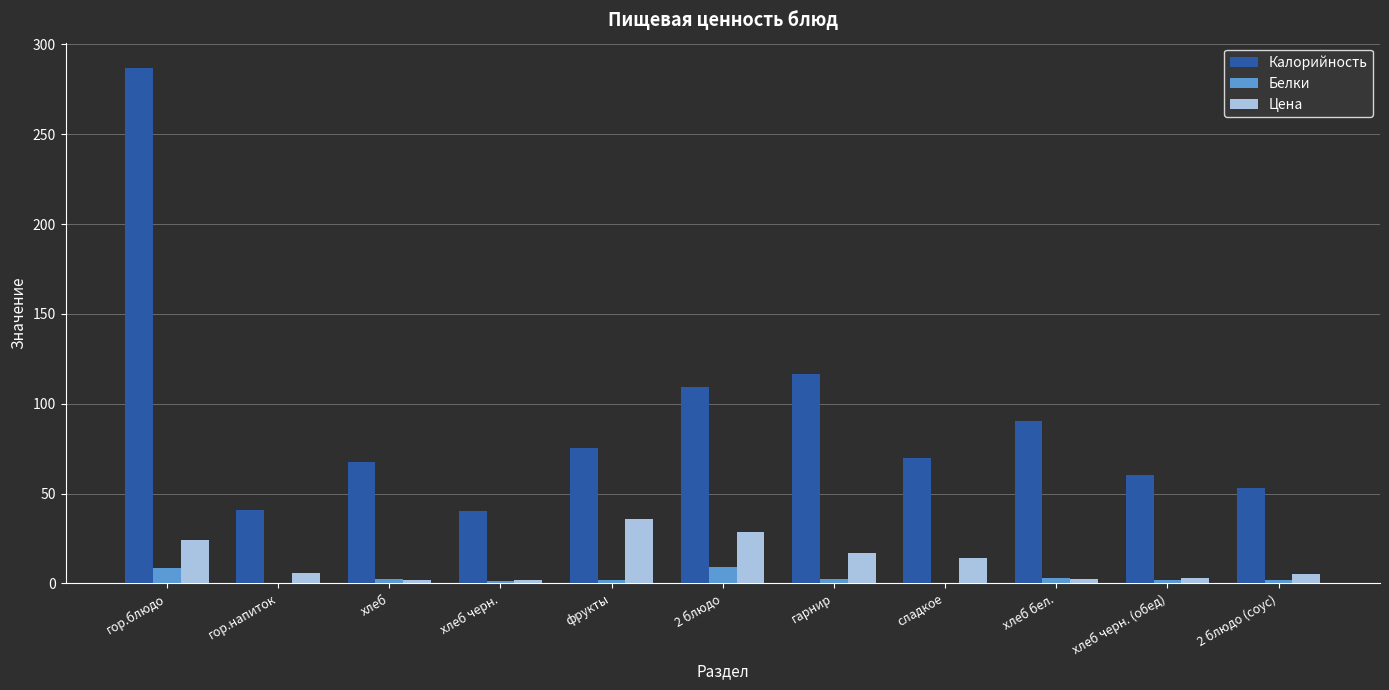

Count the number of categories in the chart.

11